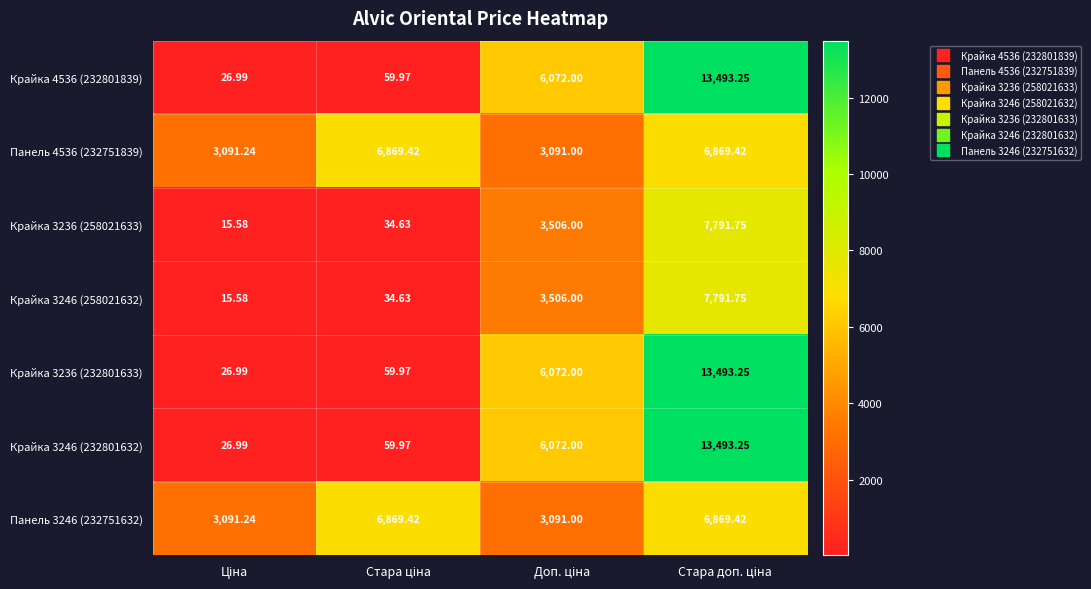

Reading left to right, list all the values displayed in this chart.

Крайка 4536 (232801839): Ціна=27.0	Стара ціна=60.0	Доп. ціна=6072.0	Стара доп. ціна=13493.2
Панель 4536 (232751839): Ціна=3091.2	Стара ціна=6869.4	Доп. ціна=3091.0	Стара доп. ціна=6869.4
Крайка 3236 (258021633): Ціна=15.6	Стара ціна=34.6	Доп. ціна=3506.0	Стара доп. ціна=7791.8
Крайка 3246 (258021632): Ціна=15.6	Стара ціна=34.6	Доп. ціна=3506.0	Стара доп. ціна=7791.8
Крайка 3236 (232801633): Ціна=27.0	Стара ціна=60.0	Доп. ціна=6072.0	Стара доп. ціна=13493.2
Крайка 3246 (232801632): Ціна=27.0	Стара ціна=60.0	Доп. ціна=6072.0	Стара доп. ціна=13493.2
Панель 3246 (232751632): Ціна=3091.2	Стара ціна=6869.4	Доп. ціна=3091.0	Стара доп. ціна=6869.4